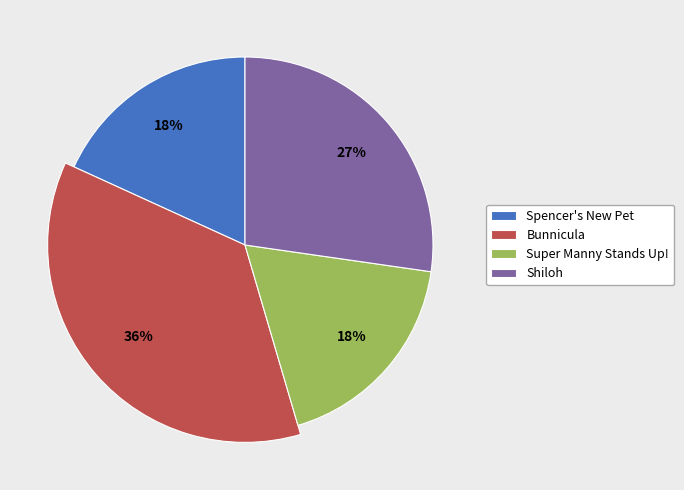

What portion of the pie excludes Shiloh?

72.7%